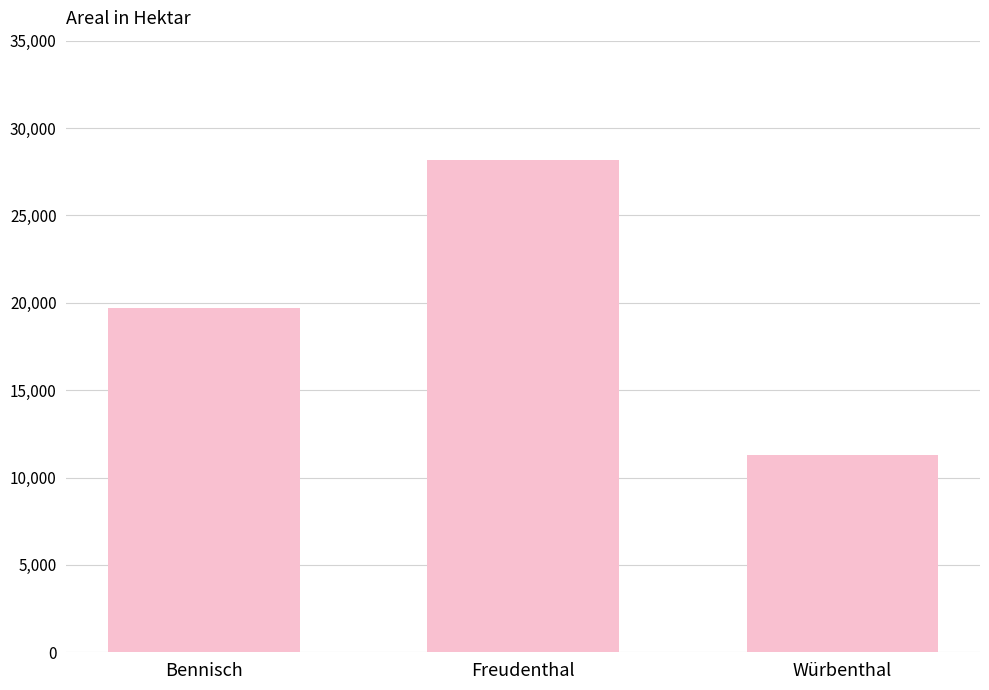

Rank the categories by value from highest to lowest.

Freudenthal, Bennisch, Würbenthal